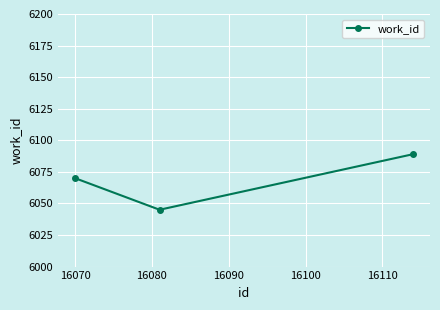

What is the sum of all values?

18204